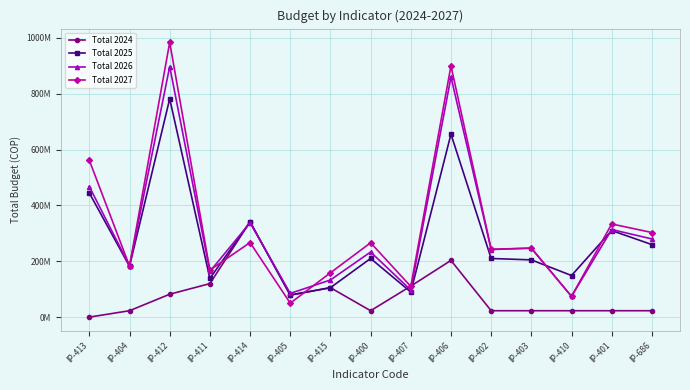

What is the sum of the Total 2026 values at IP-404 and IP-406?

1043659613